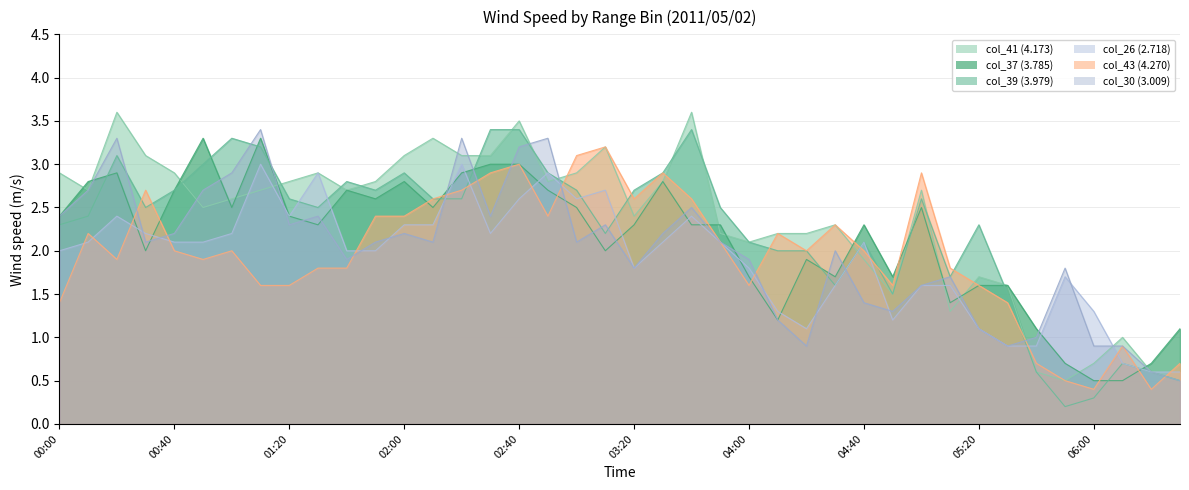

Which has a higher value, 2011/05/02 06:30 or 2011/05/02 00:00?

2011/05/02 00:00